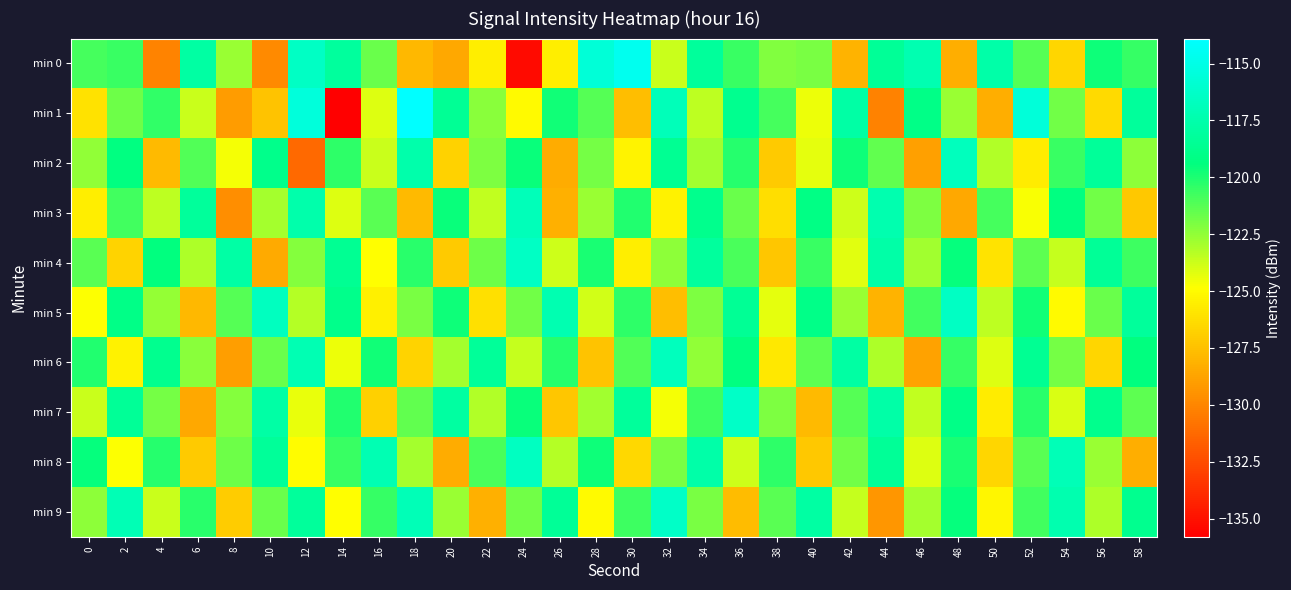

At which category is the sum across all series the highest?

34